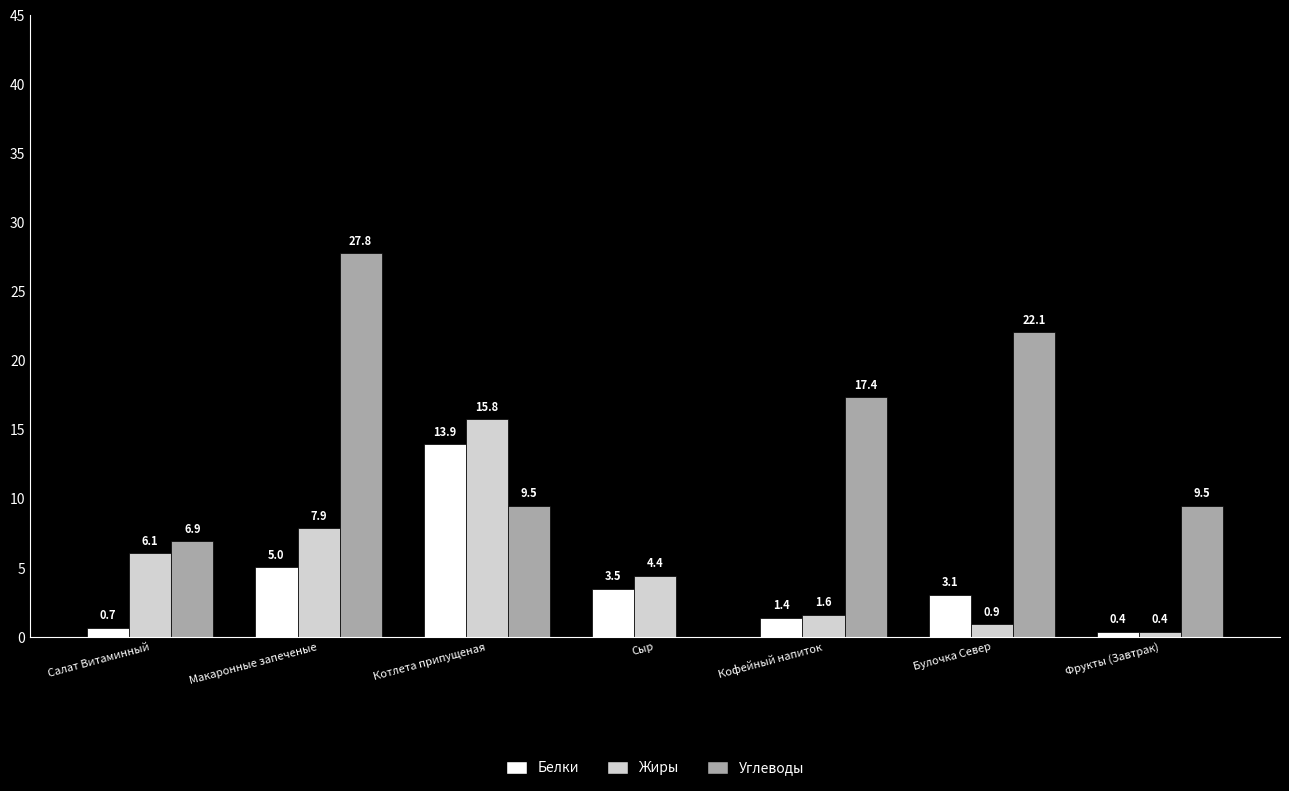

Which series changed the most between Кофейный напиток and Фрукты (Завтрак)?

Углеводы